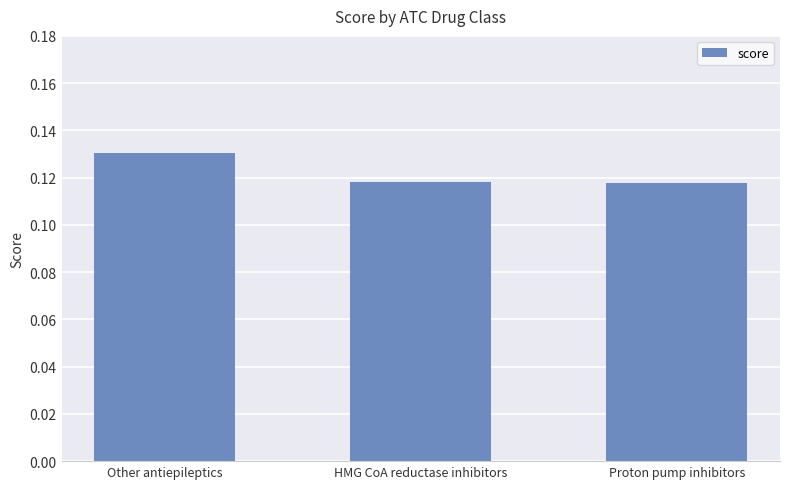

True or false: the data shows 0.2 at HMG CoA reductase inhibitors.

False